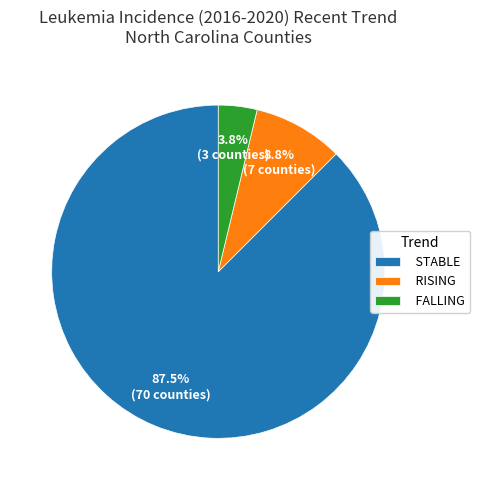

What is the smallest slice in the pie chart?

FALLING